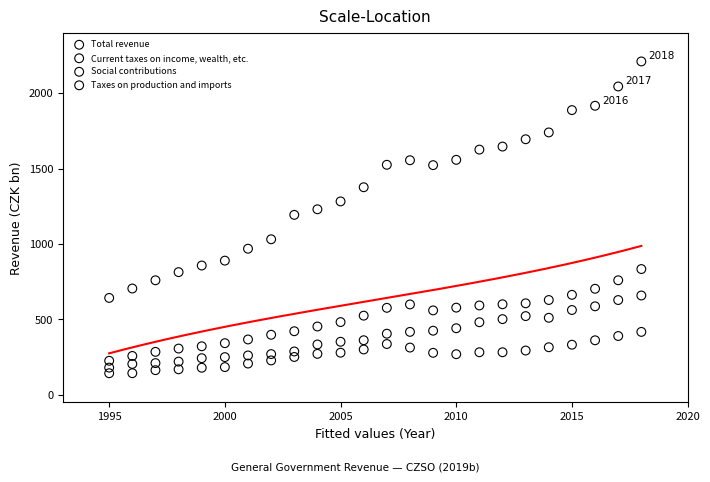

Across all data points, what is the range of Y values (max minus min)?

2067.9